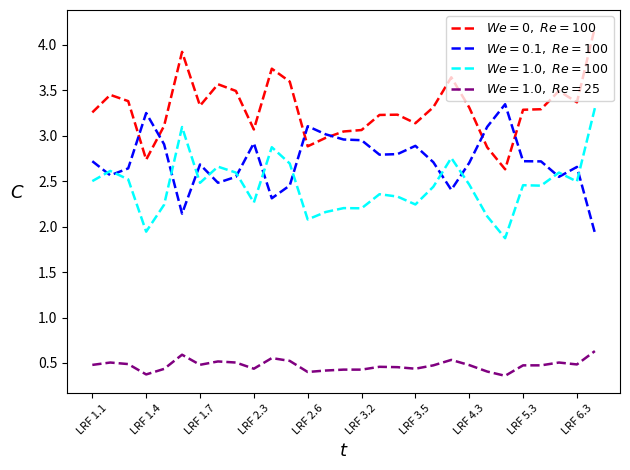

What is the maximum value shown in the chart?

4.2